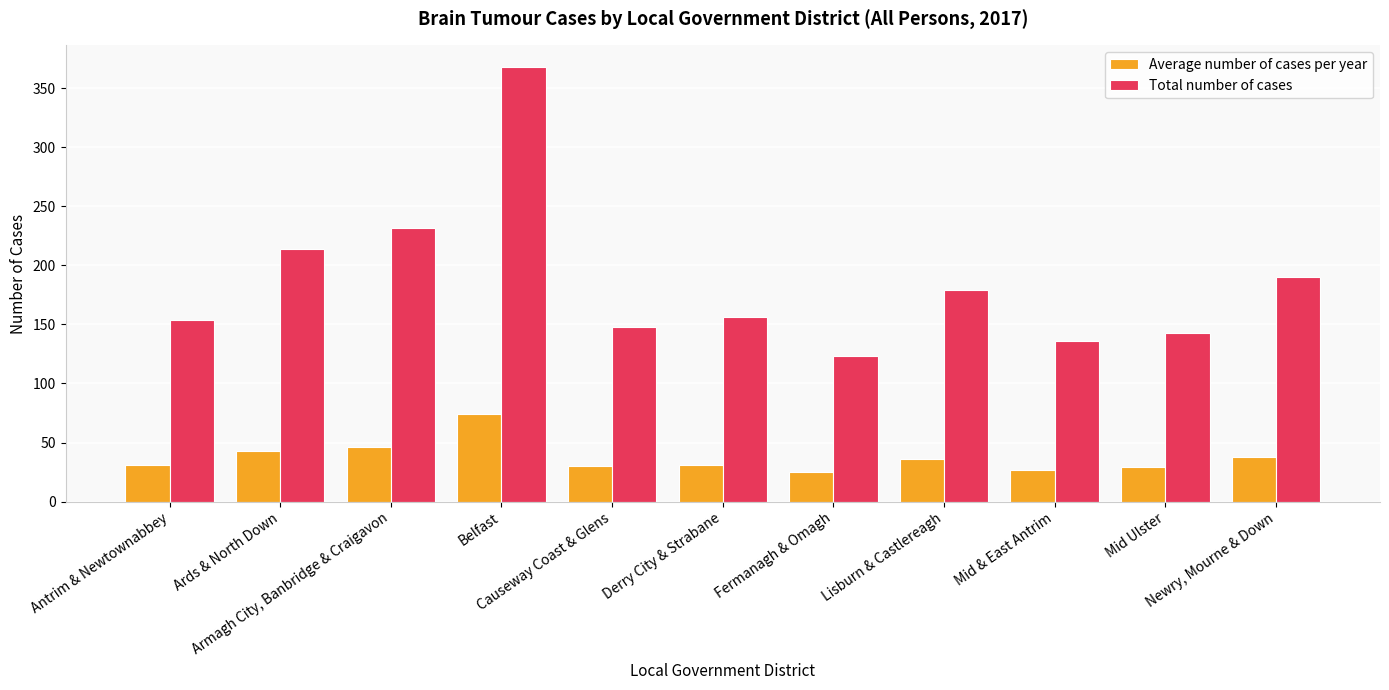

Which category has the highest value in the Total number of cases series?

Belfast